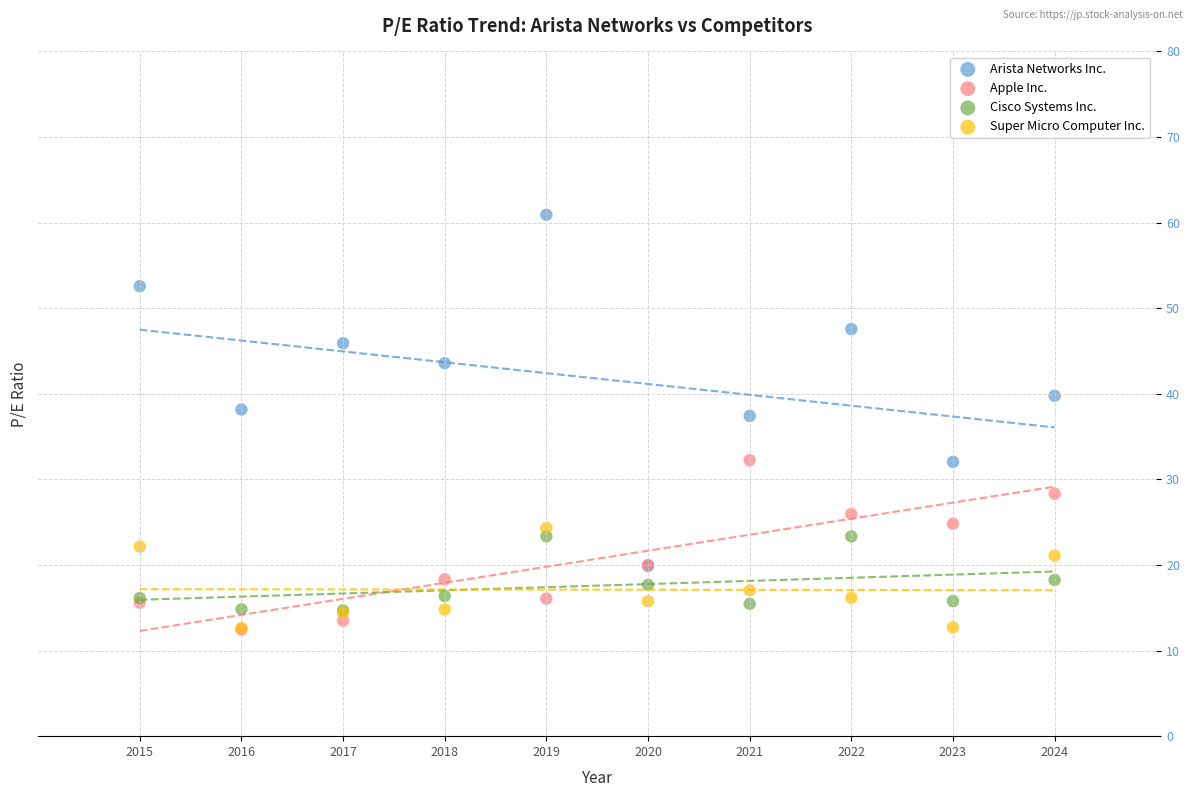

Which series has the widest spread of Y values?

Arista Networks Inc.